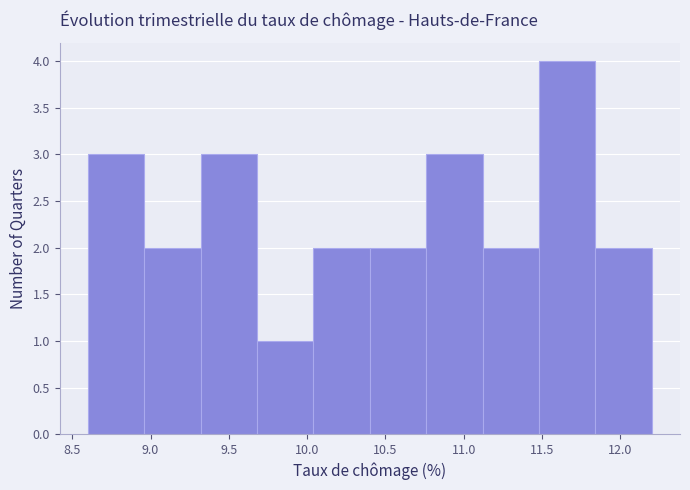

Reading left to right, transcribe this chart: for each bar, give the range it covers on the x-axis and its height. Neither the bar edges nor the heights are printed on the chart, so give them approximately, as read against the axes.

8.60 to 8.96: 3
8.96 to 9.32: 2
9.32 to 9.68: 3
9.68 to 10.04: 1
10.04 to 10.40: 2
10.40 to 10.76: 2
10.76 to 11.12: 3
11.12 to 11.48: 2
11.48 to 11.84: 4
11.84 to 12.20: 2